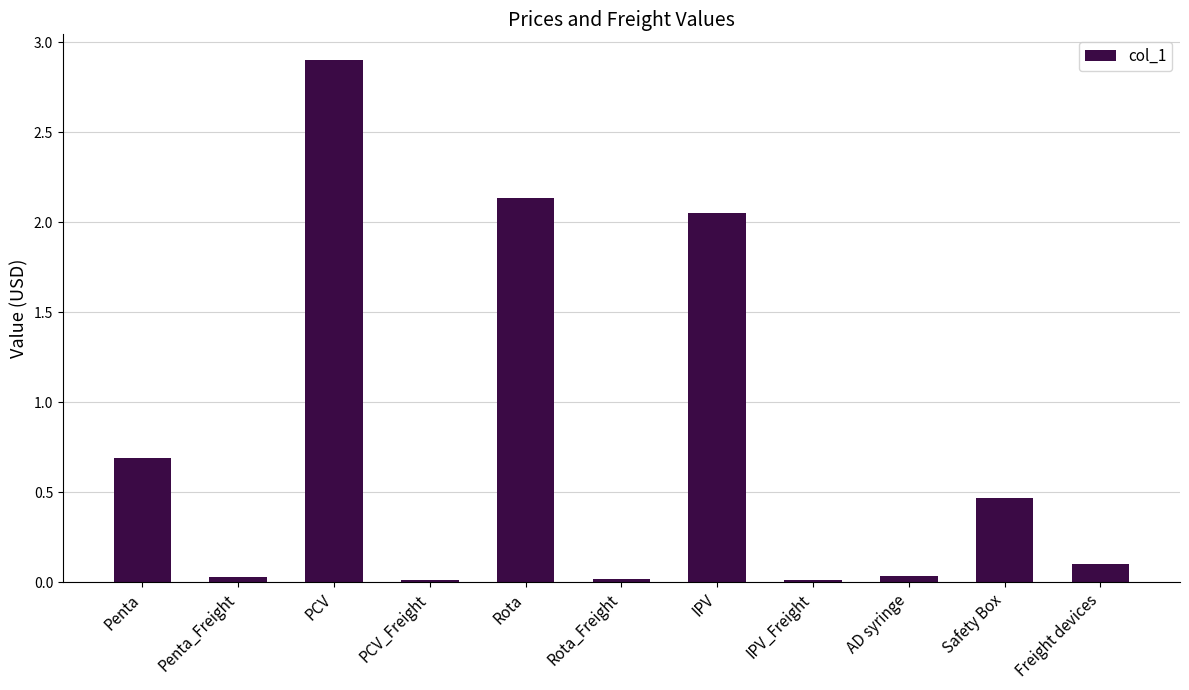

What is the difference between the maximum and minimum values?

2.9